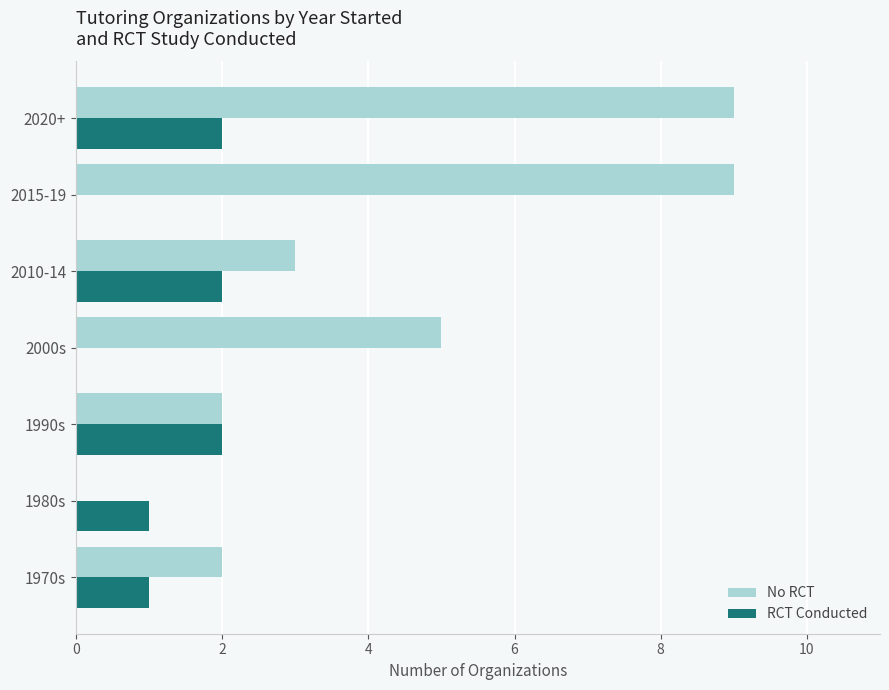

What is the sum of the No RCT values at 2015-19 and 2000s?

14